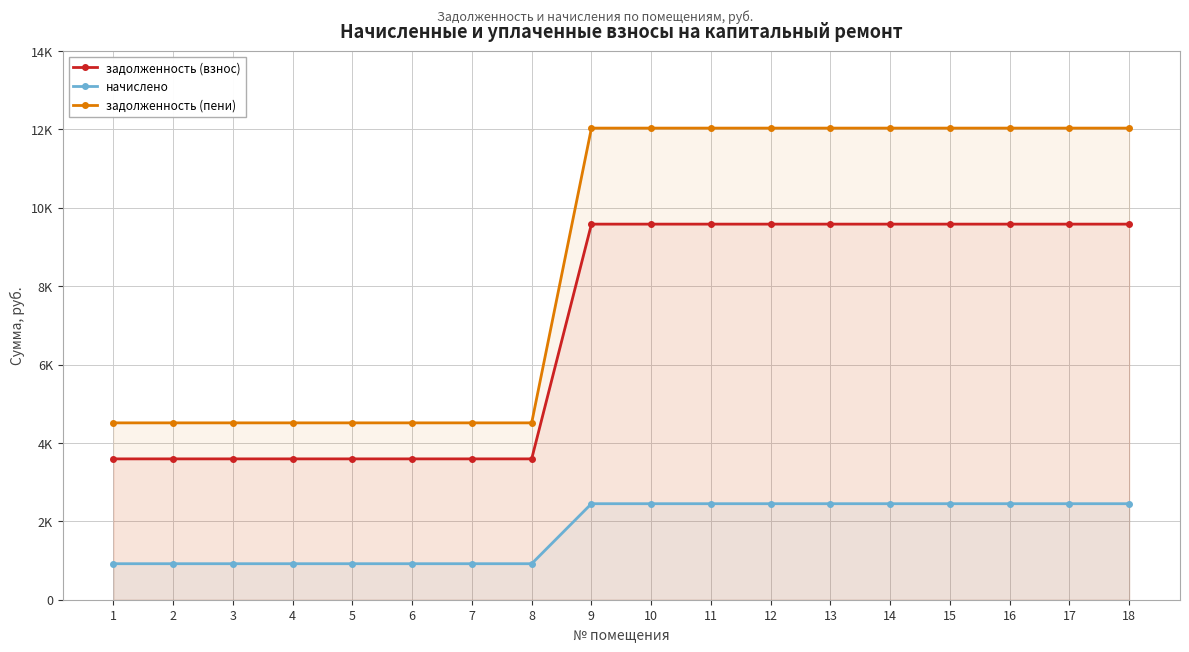

At how many categories does at least one series exceed 4882?

10